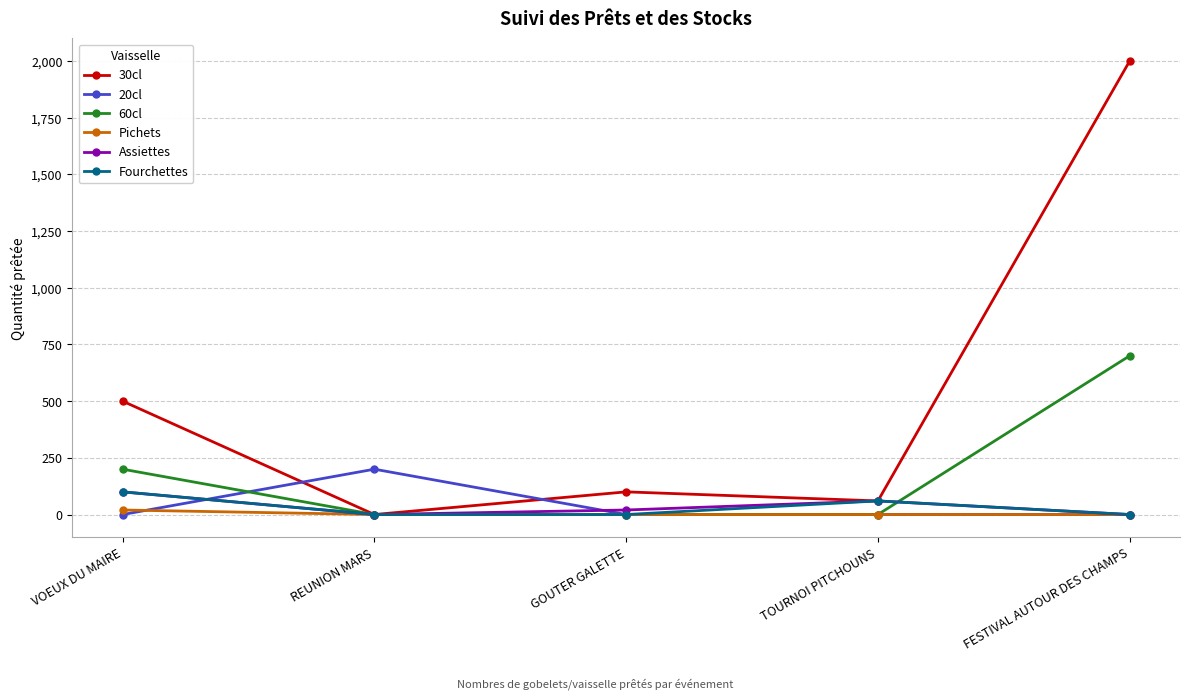

The value of 60cl at GOUTER GALETTE is -231. True or false?

False